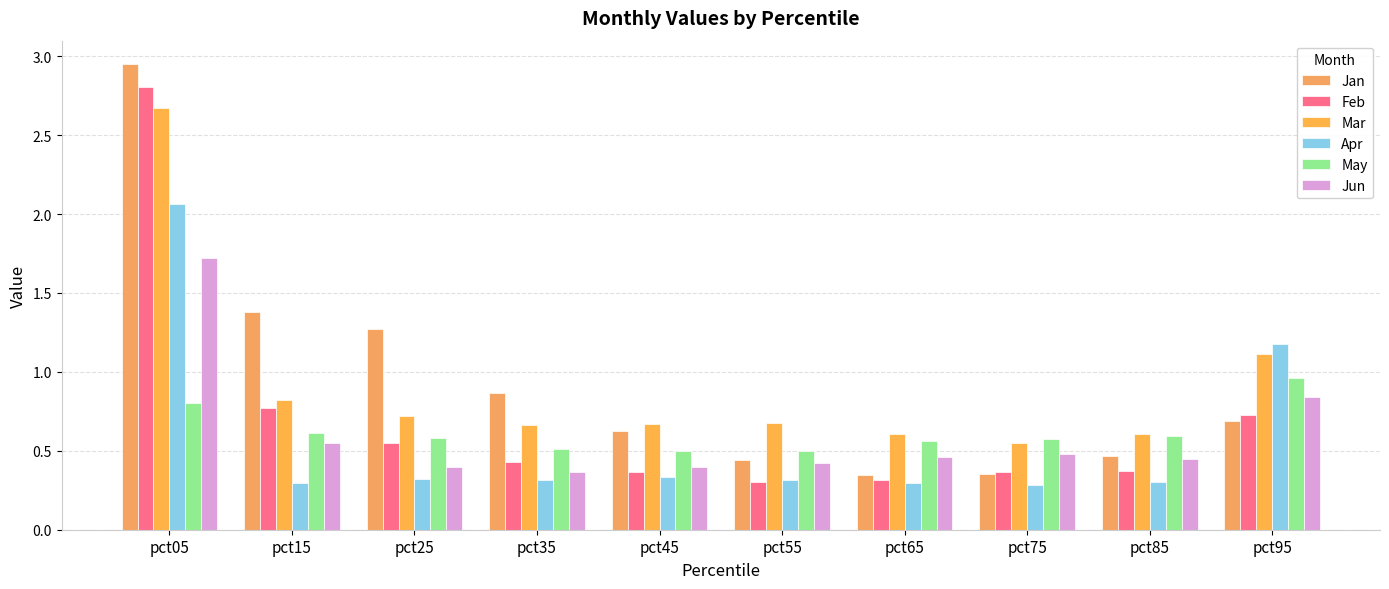

Rank the series at pct15 from highest to lowest value.

Jan, Mar, Feb, May, Jun, Apr